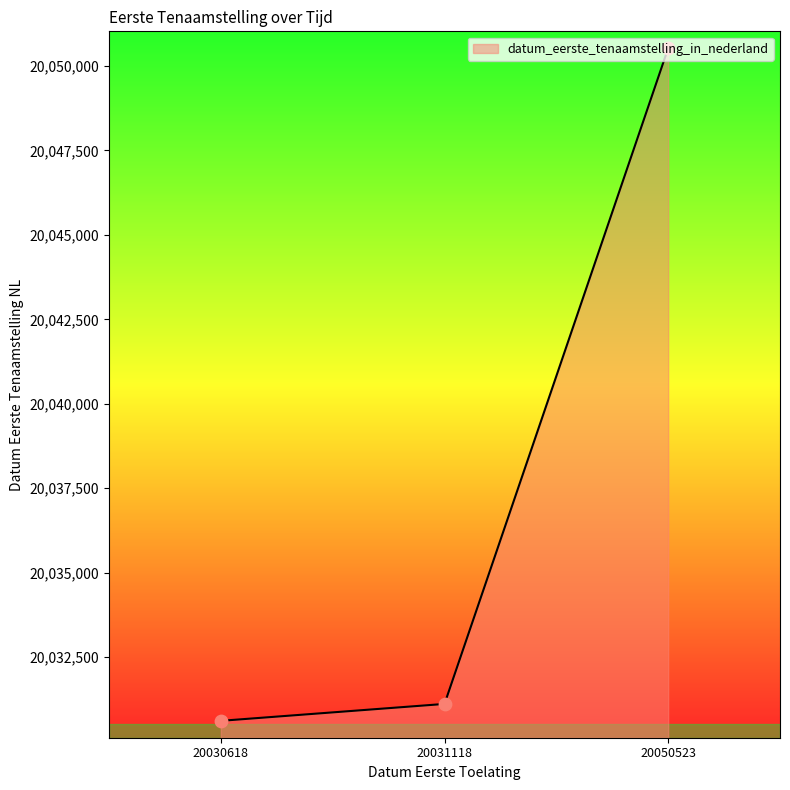

What is the change in value from 20031118 to 20050523?

+19405